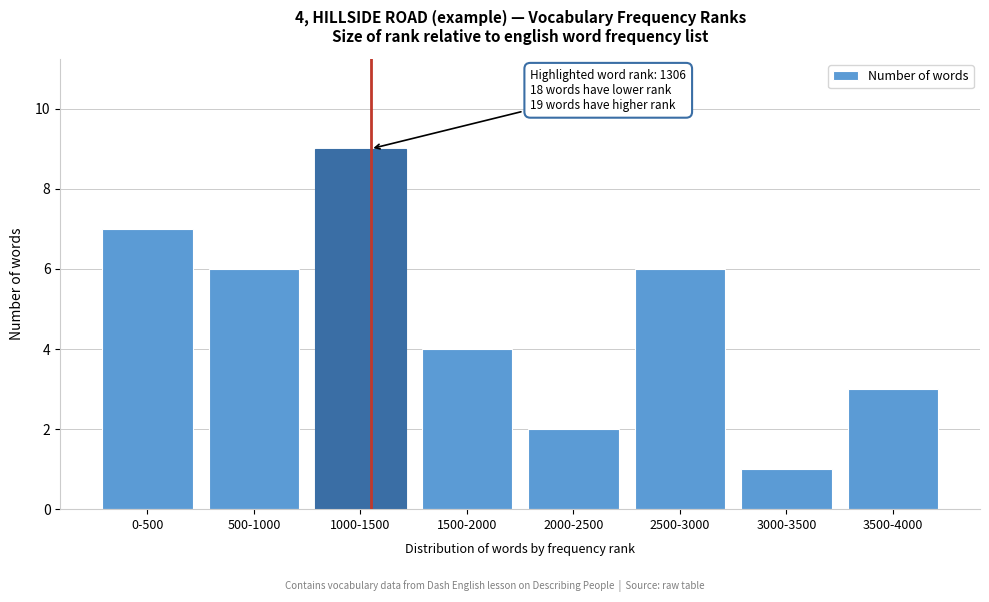

Reading right to left, extract all data points from this chart.

3	1	6	2	4	9	6	7